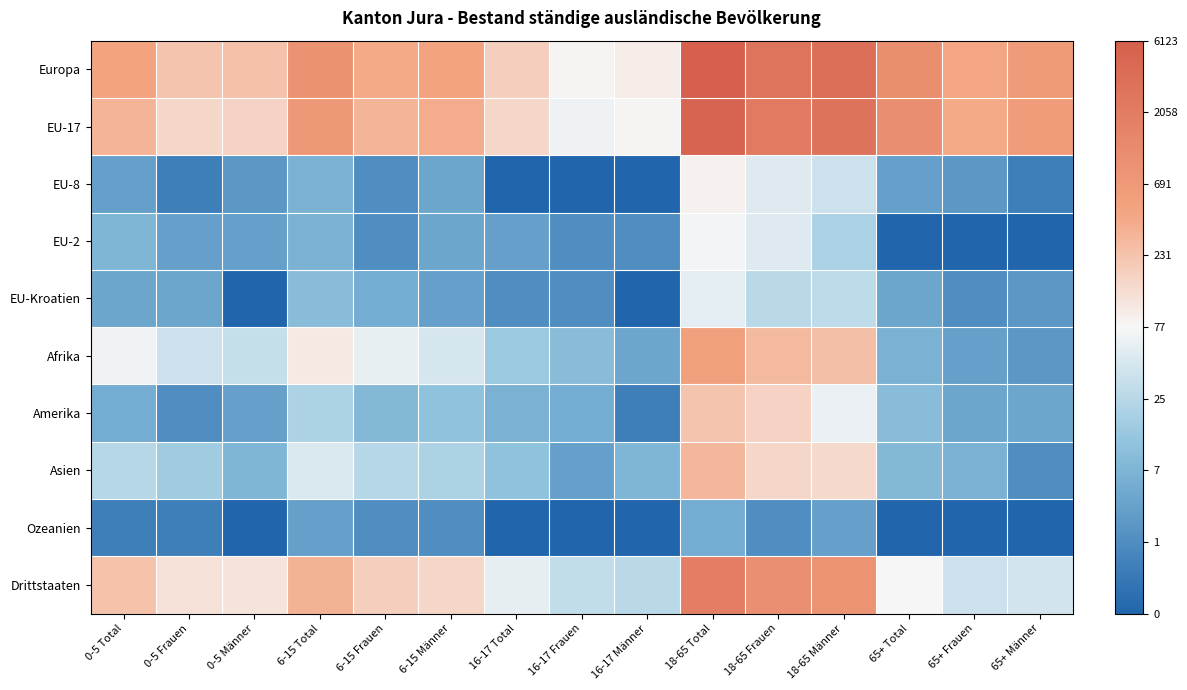

Reading left to right, list all the values displayed in this chart.

Europa: 0-5 Total=6.2	0-5 Frauen=5.4	0-5 Männer=5.5	6-15 Total=6.8	6-15 Frauen=6.0	6-15 Männer=6.2	16-17 Total=5.2	16-17 Frauen=4.4	16-17 Männer=4.6	18-65 Total=8.7	18-65 Frauen=7.9	18-65 Männer=8.1	65+ Total=7.0	65+ Frauen=6.1	65+ Männer=6.5
EU-17: 0-5 Total=5.8	0-5 Frauen=5.0	0-5 Männer=5.1	6-15 Total=6.5	6-15 Frauen=5.8	6-15 Männer=5.9	16-17 Total=5.0	16-17 Frauen=4.2	16-17 Männer=4.4	18-65 Total=8.5	18-65 Frauen=7.7	18-65 Männer=8.0	65+ Total=6.9	65+ Frauen=6.0	65+ Männer=6.4
EU-8: 0-5 Total=1.6	0-5 Frauen=0.7	0-5 Männer=1.4	6-15 Total=2.1	6-15 Frauen=1.1	6-15 Männer=1.8	16-17 Total=0.0	16-17 Frauen=0.0	16-17 Männer=0.0	18-65 Total=4.5	18-65 Frauen=4.0	18-65 Männer=3.6	65+ Total=1.6	65+ Frauen=1.4	65+ Männer=0.7
EU-2: 0-5 Total=2.2	0-5 Frauen=1.6	0-5 Männer=1.6	6-15 Total=2.1	6-15 Frauen=1.1	6-15 Männer=1.8	16-17 Total=1.6	16-17 Frauen=1.1	16-17 Männer=1.1	18-65 Total=4.3	18-65 Frauen=3.9	18-65 Männer=3.0	65+ Total=0.0	65+ Frauen=0.0	65+ Männer=0.0
EU-Kroatien: 0-5 Total=1.8	0-5 Frauen=1.8	0-5 Männer=0.0	6-15 Total=2.4	6-15 Frauen=1.9	6-15 Männer=1.6	16-17 Total=1.1	16-17 Frauen=1.1	16-17 Männer=0.0	18-65 Total=4.0	18-65 Frauen=3.3	18-65 Männer=3.4	65+ Total=1.8	65+ Frauen=1.1	65+ Männer=1.4
Afrika: 0-5 Total=4.2	0-5 Frauen=3.6	0-5 Männer=3.5	6-15 Total=4.6	6-15 Frauen=4.1	6-15 Männer=3.8	16-17 Total=2.8	16-17 Frauen=2.4	16-17 Männer=1.8	18-65 Total=6.3	18-65 Frauen=5.7	18-65 Männer=5.5	65+ Total=2.1	65+ Frauen=1.6	65+ Männer=1.4
Amerika: 0-5 Total=1.9	0-5 Frauen=1.1	0-5 Männer=1.6	6-15 Total=3.1	6-15 Frauen=2.3	6-15 Männer=2.6	16-17 Total=2.1	16-17 Frauen=1.9	16-17 Männer=0.7	18-65 Total=5.4	18-65 Frauen=5.1	18-65 Männer=4.1	65+ Total=2.4	65+ Frauen=1.8	65+ Männer=1.8
Asien: 0-5 Total=3.3	0-5 Frauen=2.9	0-5 Männer=2.2	6-15 Total=3.9	6-15 Frauen=3.3	6-15 Männer=3.1	16-17 Total=2.6	16-17 Frauen=1.6	16-17 Männer=2.2	18-65 Total=5.7	18-65 Frauen=5.0	18-65 Männer=5.0	65+ Total=2.3	65+ Frauen=2.1	65+ Männer=1.1
Ozeanien: 0-5 Total=0.7	0-5 Frauen=0.7	0-5 Männer=0.0	6-15 Total=1.6	6-15 Frauen=1.1	6-15 Männer=1.1	16-17 Total=0.0	16-17 Frauen=0.0	16-17 Männer=0.0	18-65 Total=1.9	18-65 Frauen=1.1	18-65 Männer=1.6	65+ Total=0.0	65+ Frauen=0.0	65+ Männer=0.0
Drittstaaten: 0-5 Total=5.5	0-5 Frauen=4.8	0-5 Männer=4.7	6-15 Total=5.8	6-15 Frauen=5.2	6-15 Männer=5.0	16-17 Total=4.1	16-17 Frauen=3.5	16-17 Männer=3.3	18-65 Total=7.5	18-65 Frauen=6.9	18-65 Männer=6.8	65+ Total=4.3	65+ Frauen=3.6	65+ Männer=3.7